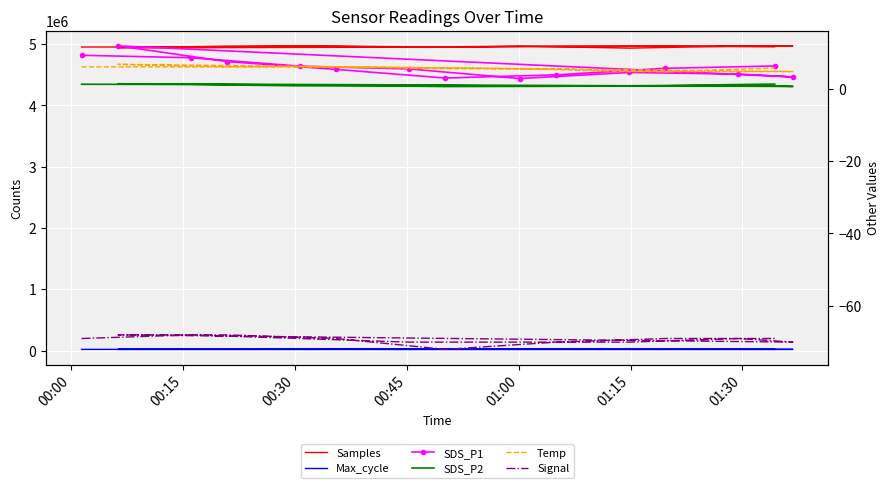

What value does the SDS_P2 series have at 01:00?

0.7